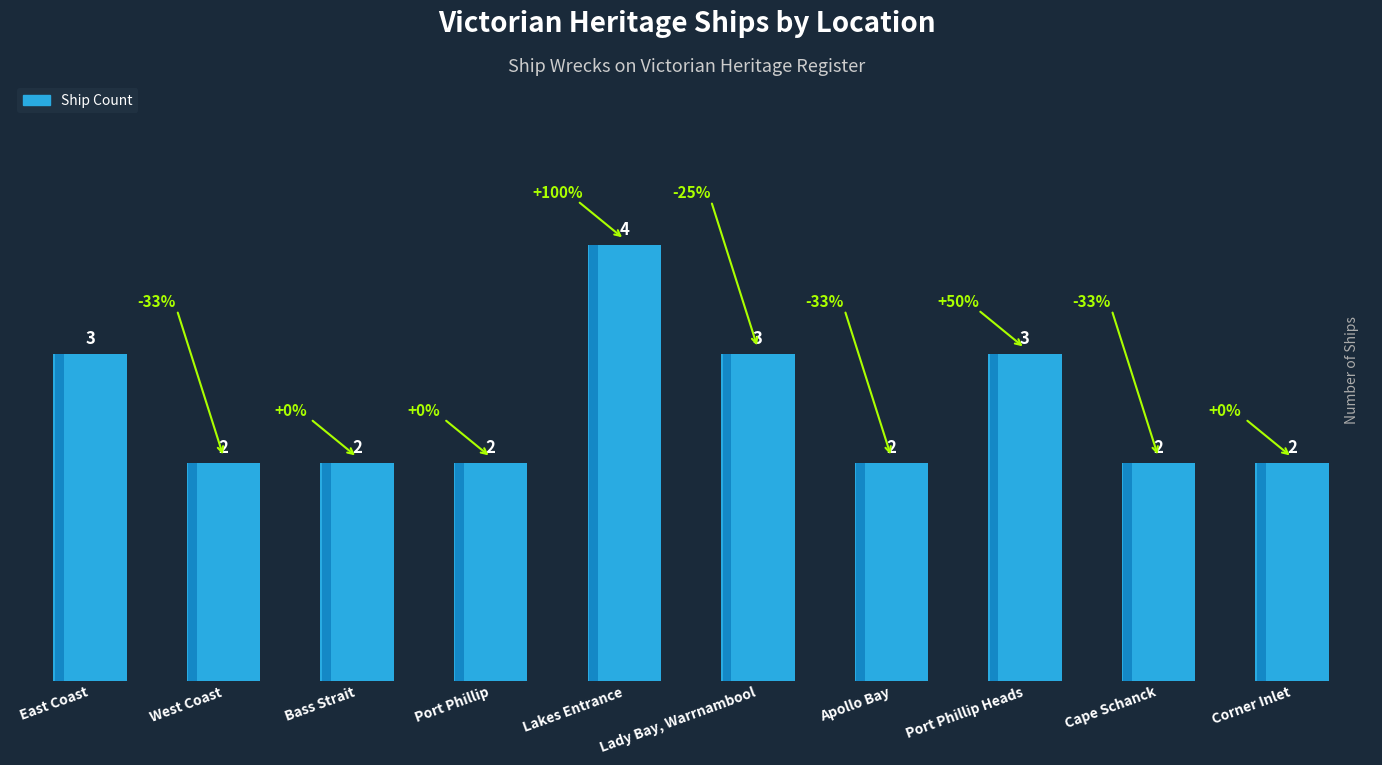

What is the difference between the maximum and minimum values?

2